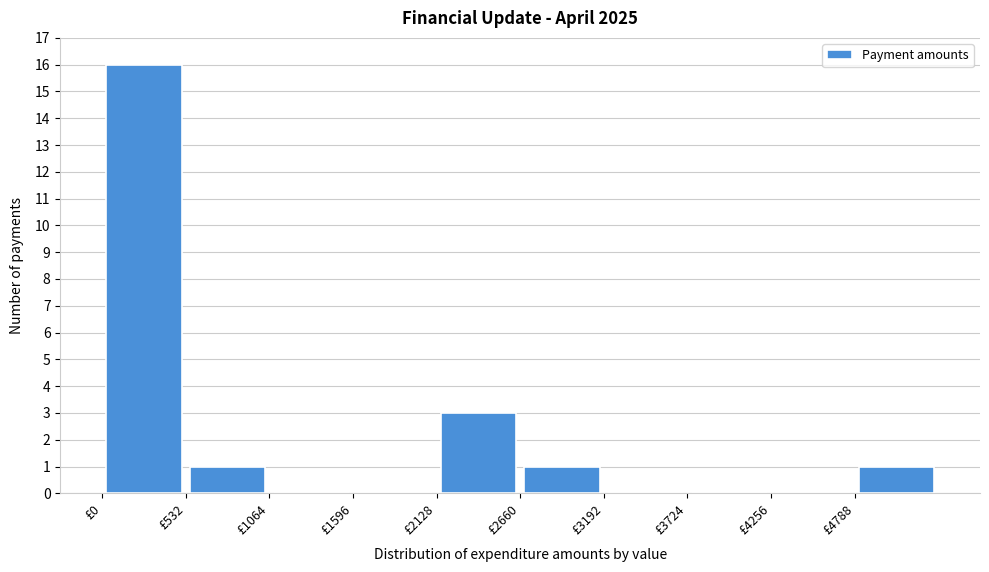

Over which range of the x-axis is the bar tallest?

0 to 500